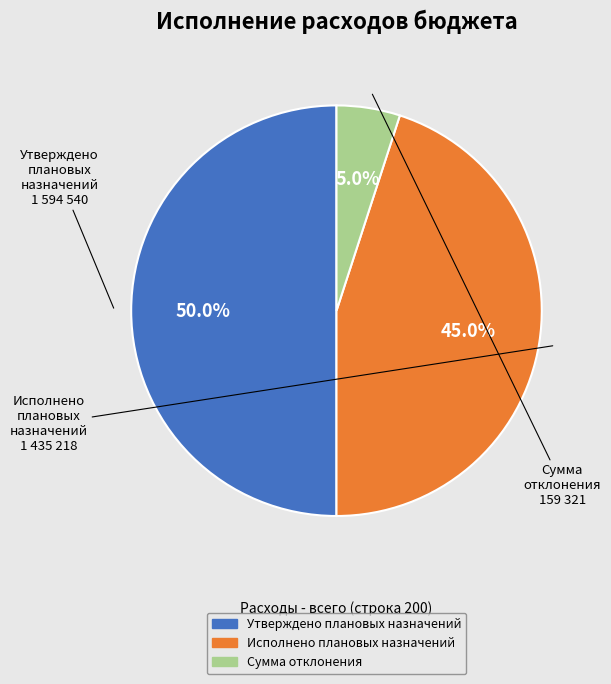

What is the largest slice in the pie chart?

Утверждено плановых назначений